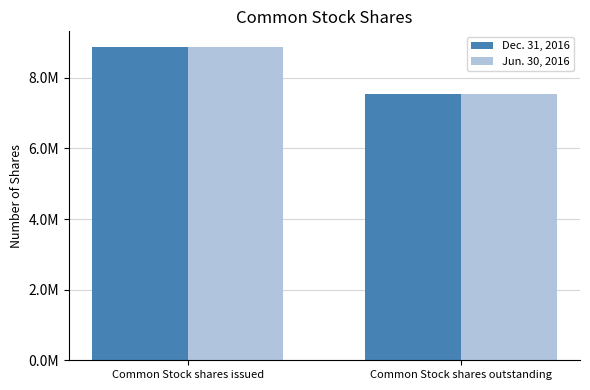

Does the chart contain stacked bars?

No